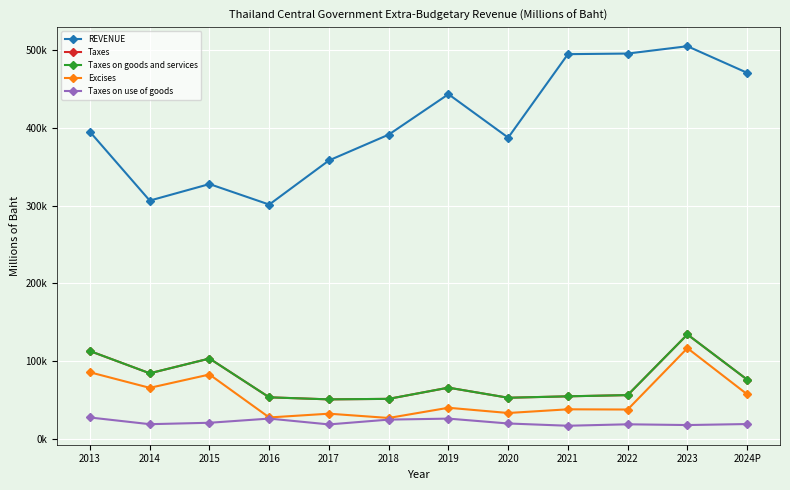

What is the minimum value for REVENUE?

301382.1